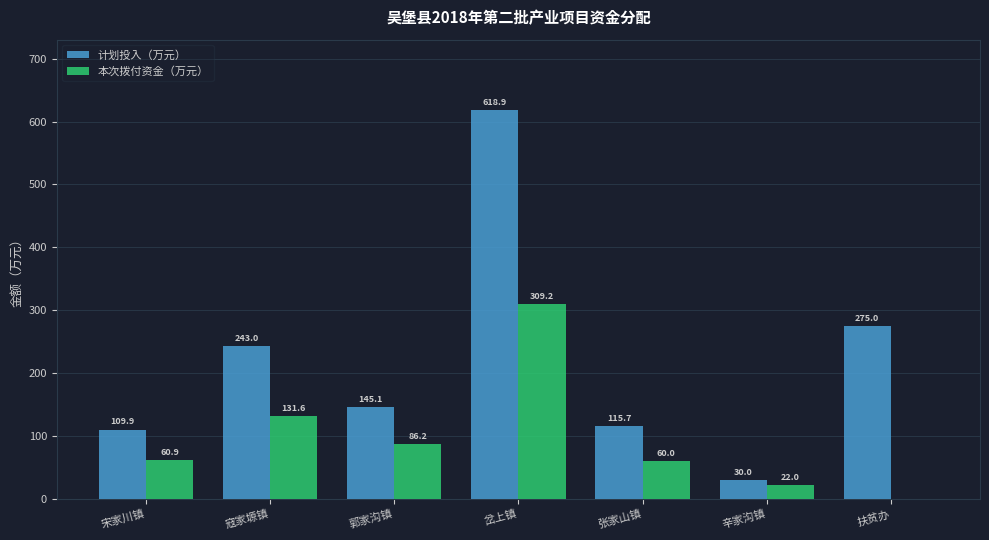

What is the sum of all 计划投入（万元） values?

1537.6